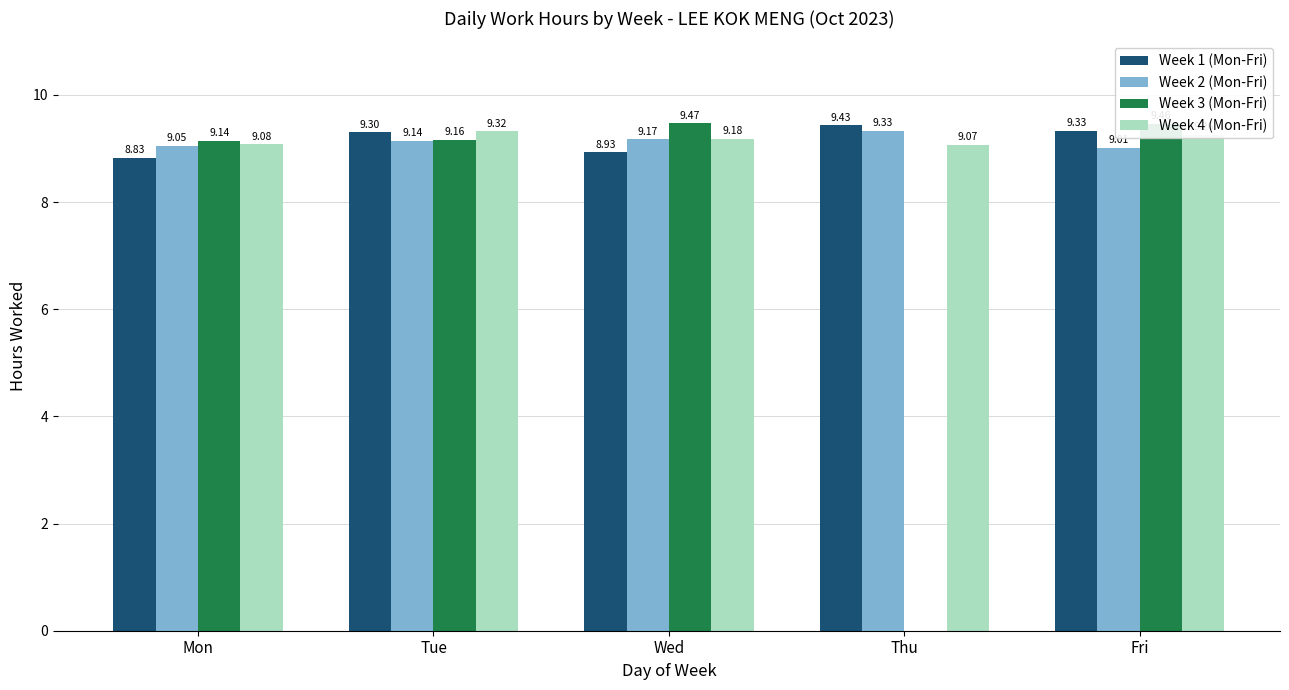

Between Thu and Fri, which series saw the biggest shift?

Week 3 (Mon-Fri)